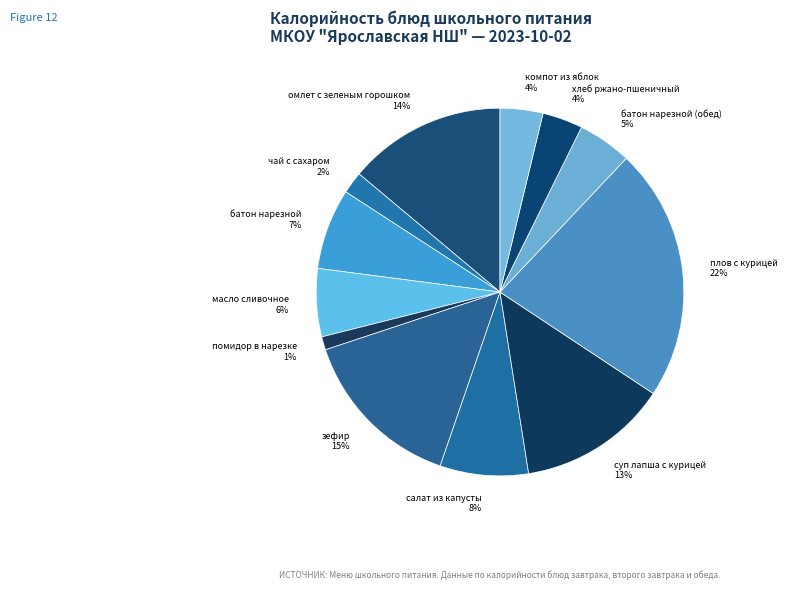

Approximately how many times larger is the value at зефир compared to плов с курицей?

0.7